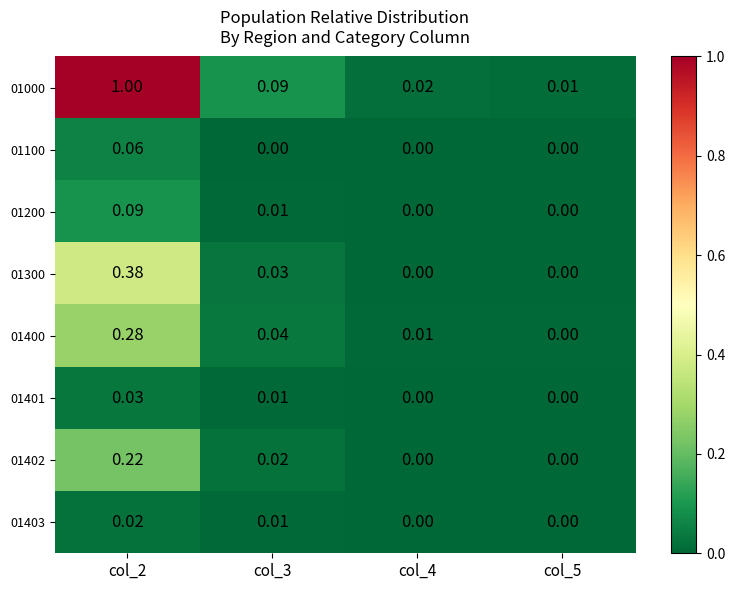

Is the value of 01400 at col_4 greater than the value of 01200 at col_5?

Yes